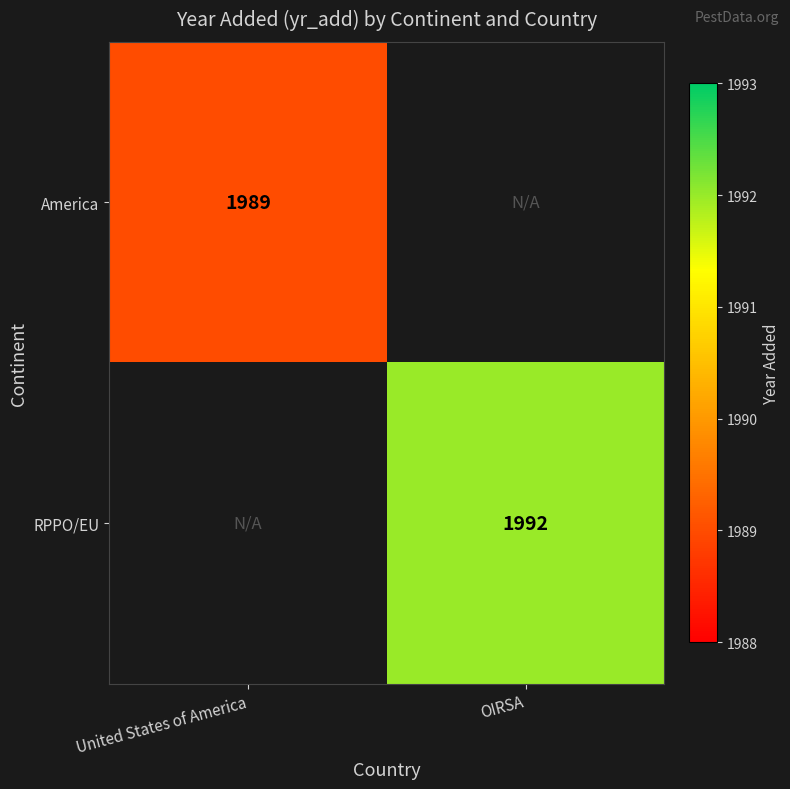

Is the value of America at United States of America greater than the value of RPPO/EU at OIRSA?

No